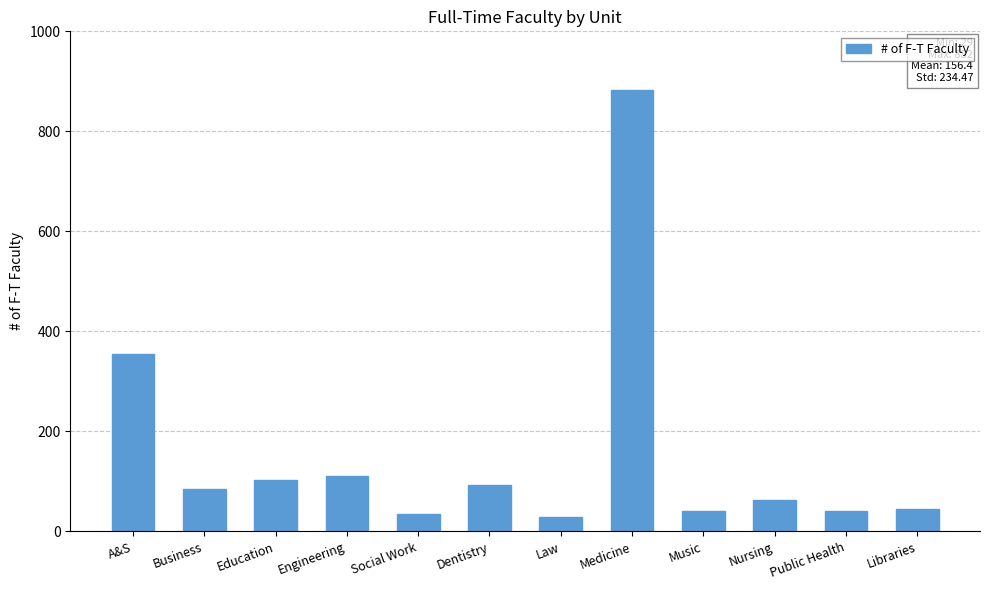

True or false: the data shows 355 at A&S.

True